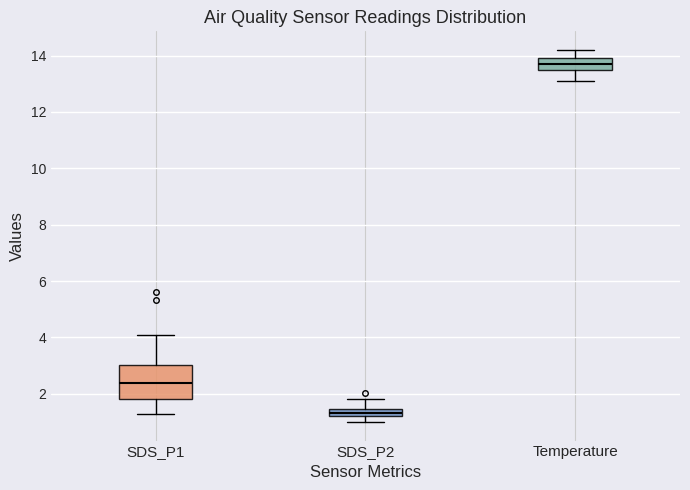

Which box has the lowest median line?

SDS_P2